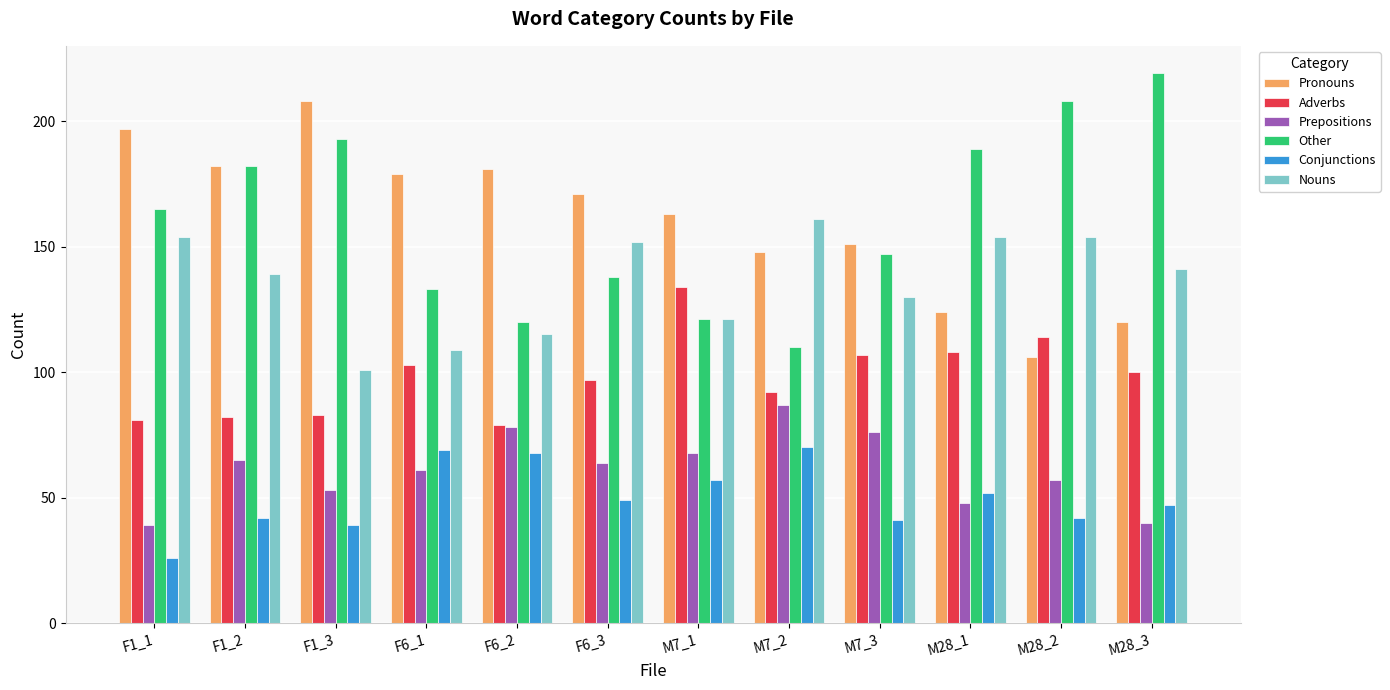

What is the label of the 5th bar from the right?

M7_2